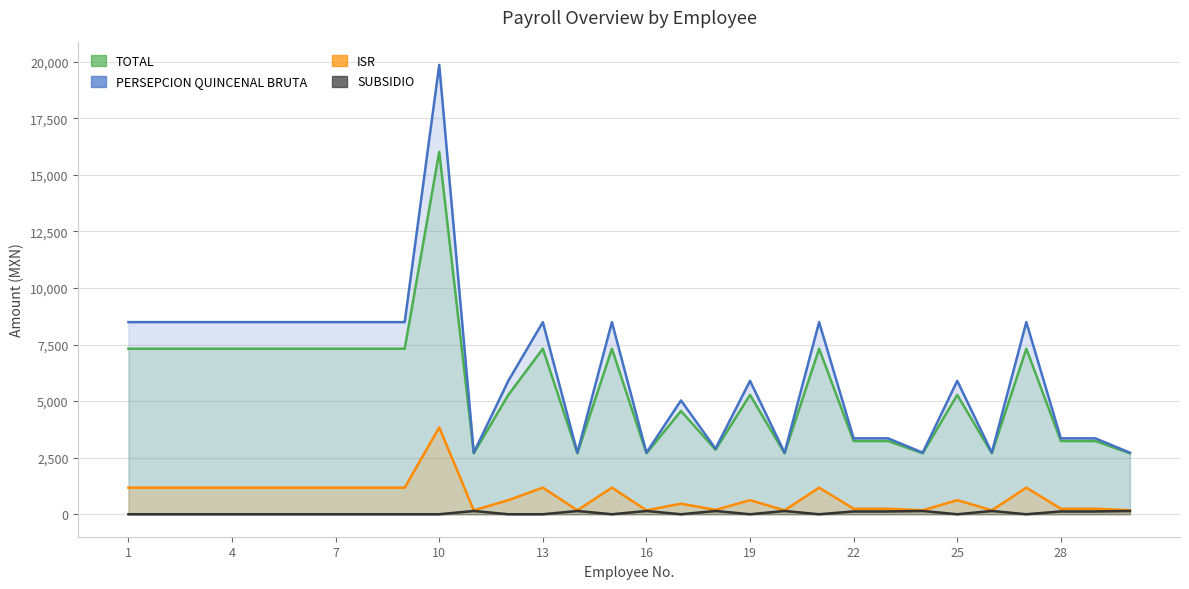

The value of SUBSIDIO at 5 is 71.7. True or false?

False